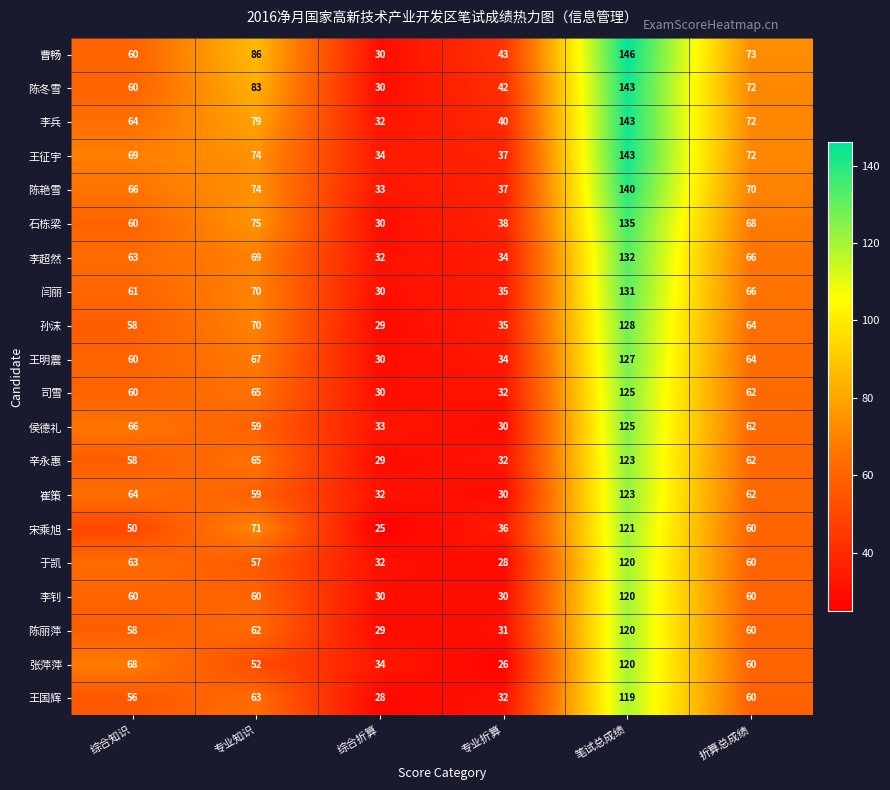

Which category has the highest value across all series?

笔试总成绩